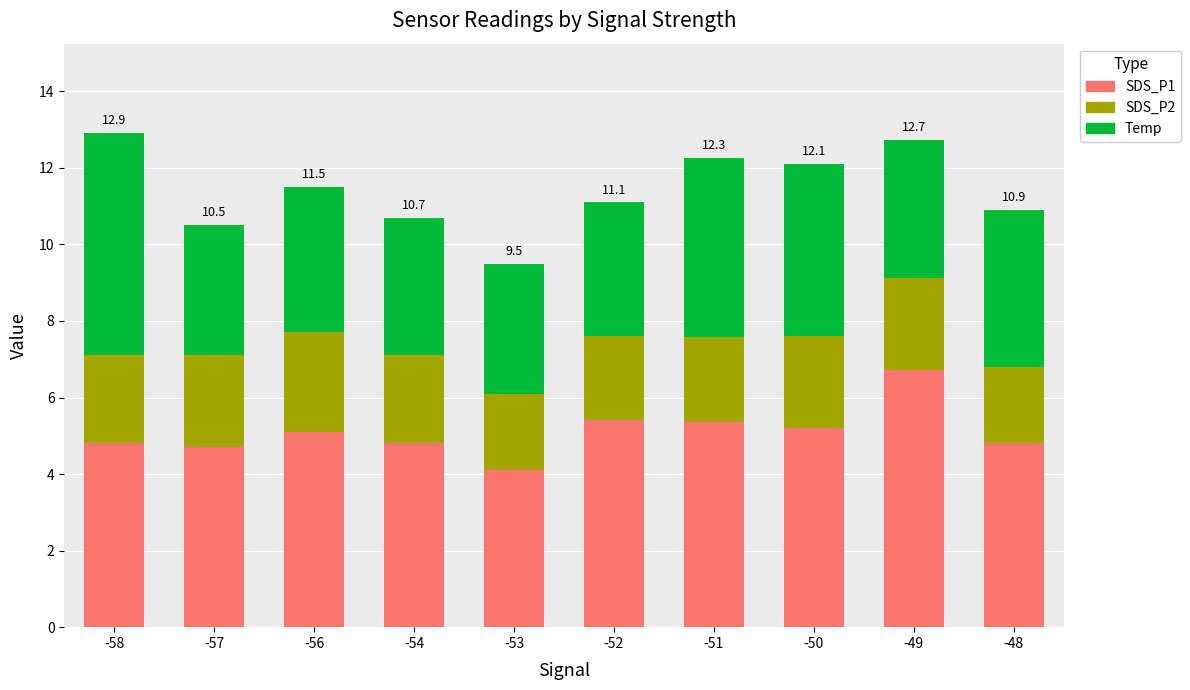

Is it true that SDS_P1 equals 5.1 at -56?

True